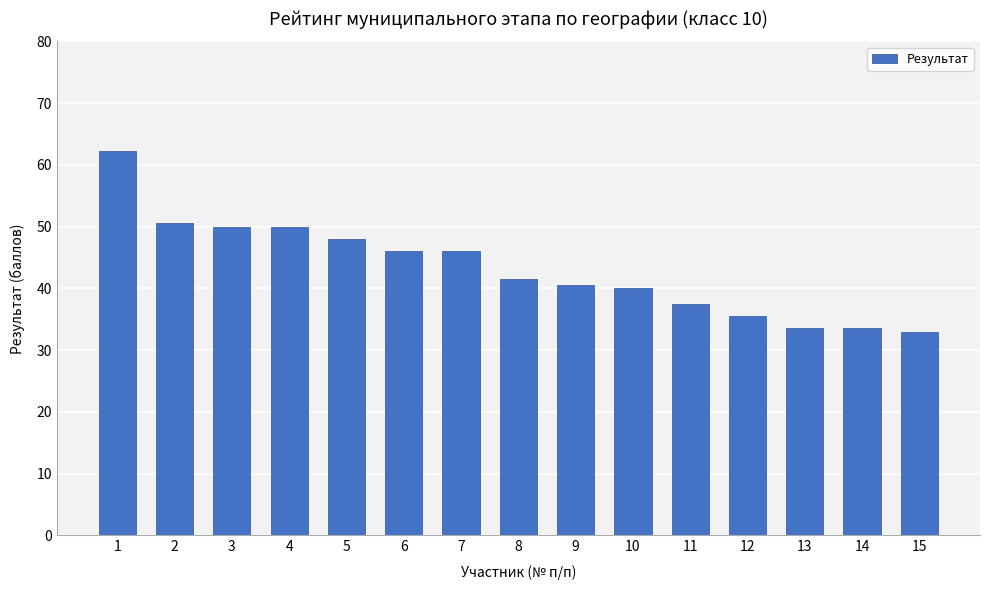

How many series are shown in this chart?

1